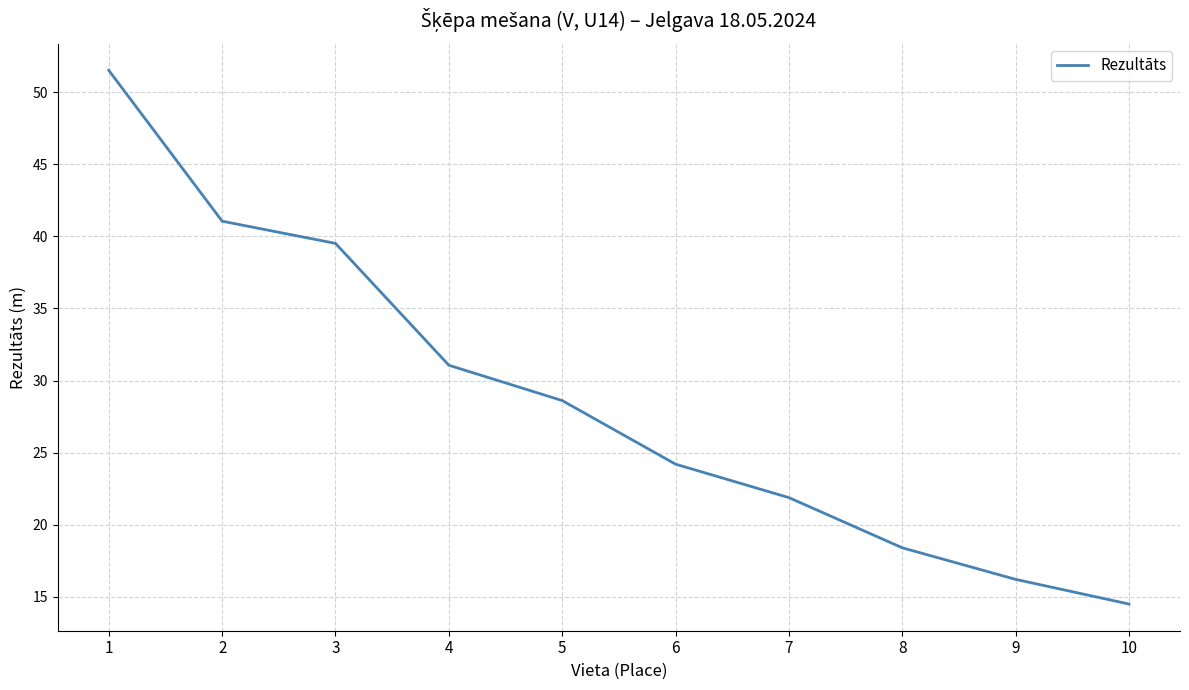

What is the change in value from 1 to 2?

-10.5